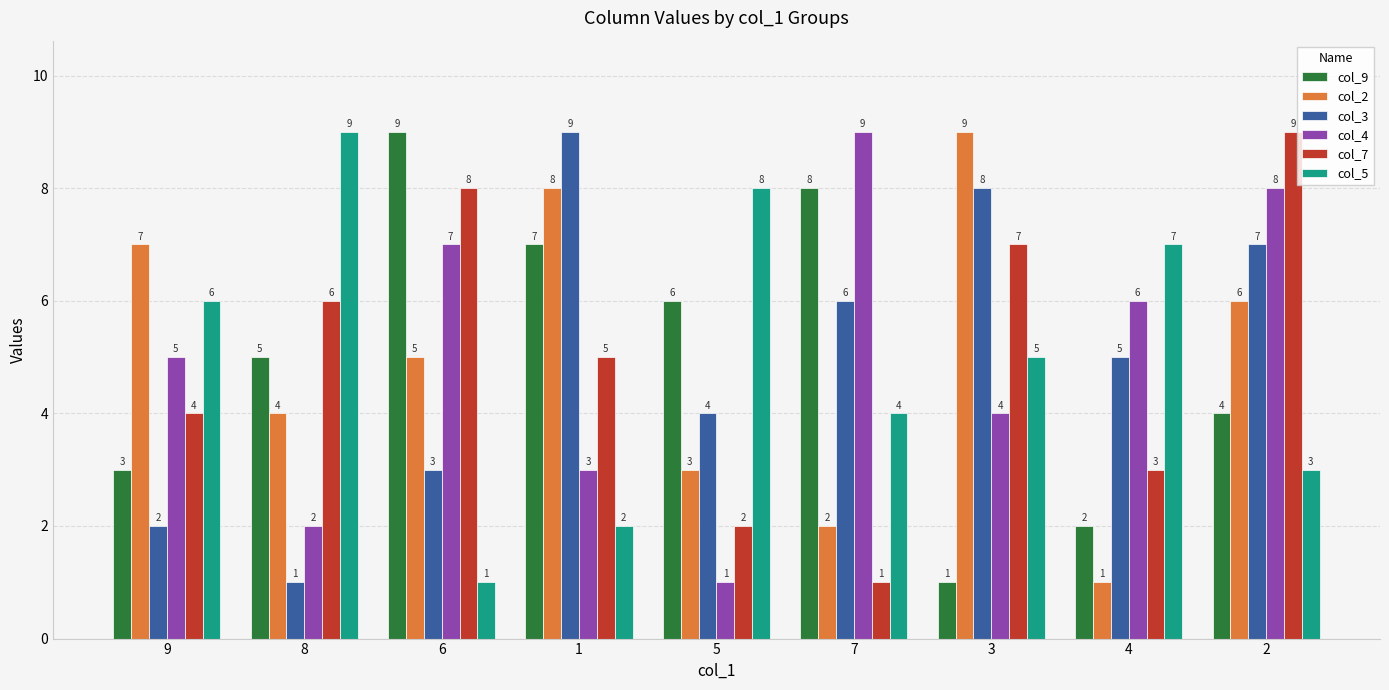

What is the value of the col_4 bar at the 9th from the left?

8